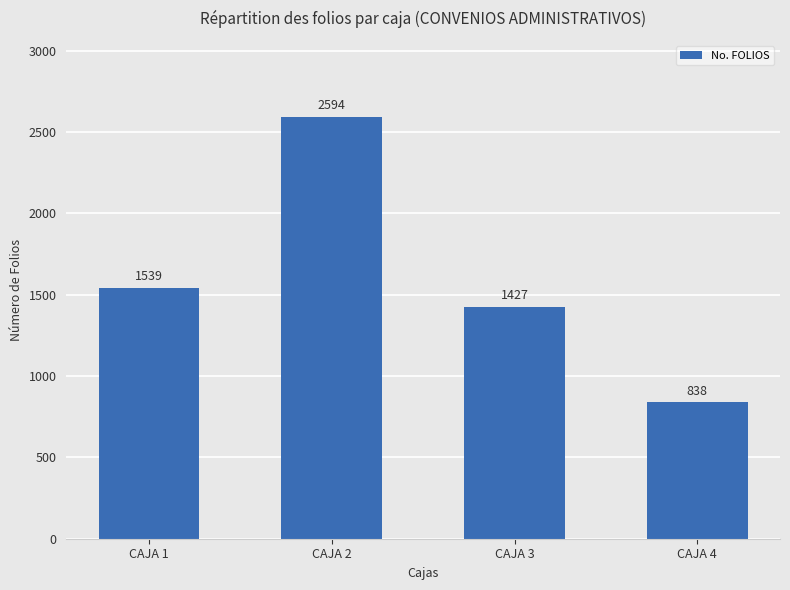

What is the sum of all values?

6398